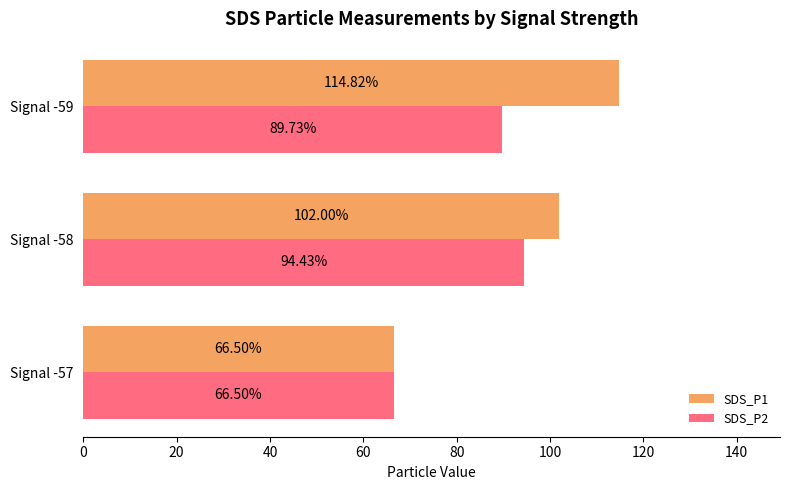

What is the average value of the SDS_P1 series?

94.4